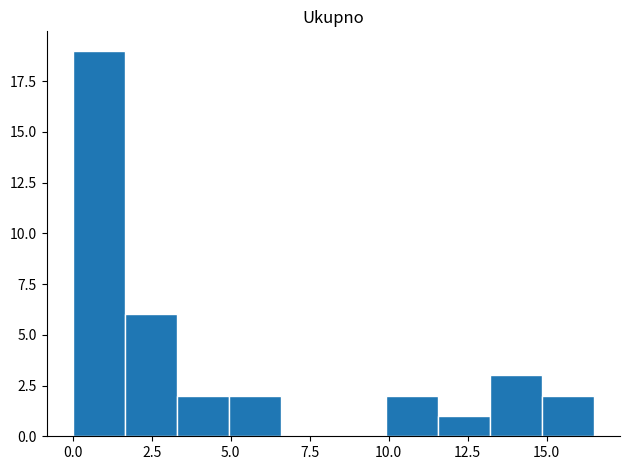

Read against the x-axis, roughly where is the centre of the tallest bar?

1.0